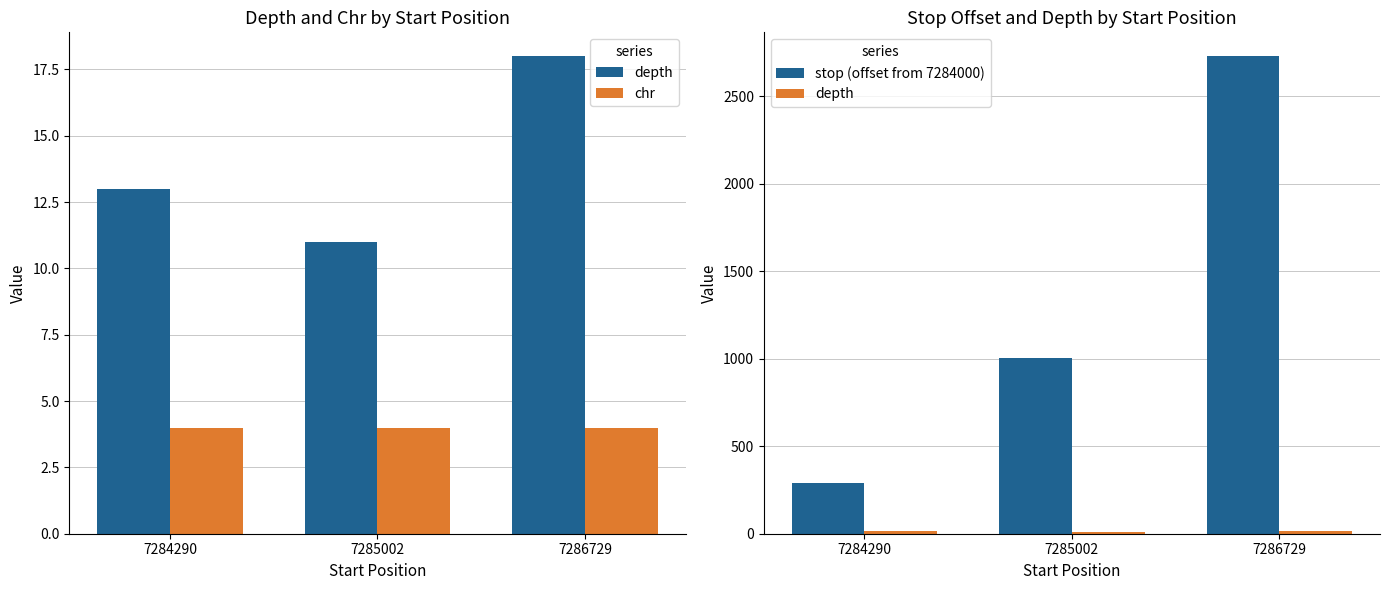

Where is stop (offset from 7284000) nearest to the value 1510?

7285002